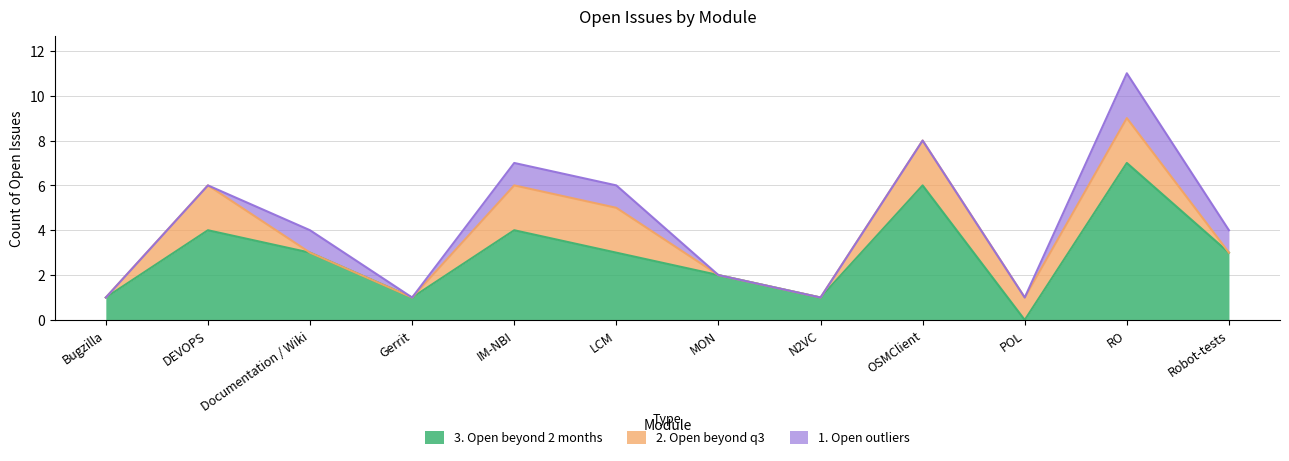

Reading left to right, extract all data points from this chart.

3. Open beyond 2 months: Bugzilla=1	DEVOPS=4	Documentation / Wiki=3	Gerrit=1	IM-NBI=4	LCM=3	MON=2	N2VC=1	OSMClient=6	POL=0	RO=7	Robot-tests=3
2. Open beyond q3: Bugzilla=0	DEVOPS=2	Documentation / Wiki=0	Gerrit=0	IM-NBI=2	LCM=2	MON=0	N2VC=0	OSMClient=2	POL=1	RO=2	Robot-tests=0
1. Open outliers: Bugzilla=0	DEVOPS=0	Documentation / Wiki=1	Gerrit=0	IM-NBI=1	LCM=1	MON=0	N2VC=0	OSMClient=0	POL=0	RO=2	Robot-tests=1